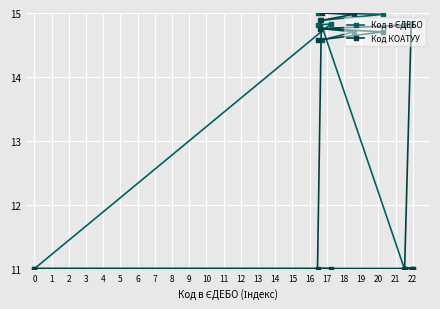

After their last crossing, which series has the higher values: Код в ЄДЕБО or Код КОАТУУ?

Код в ЄДЕБО